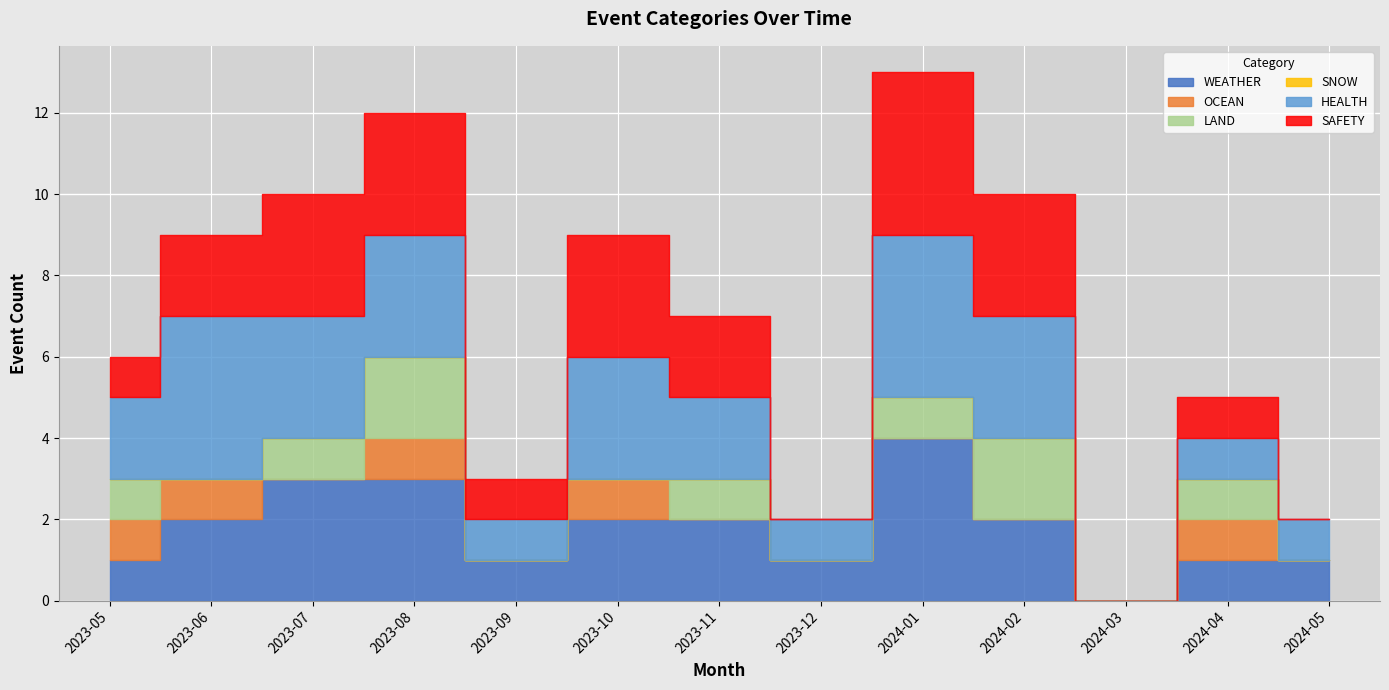

Rank the categories by OCEAN value from highest to lowest.

2023-05, 2023-06, 2023-08, 2023-10, 2024-04, 2023-07, 2023-09, 2023-11, 2023-12, 2024-01, 2024-02, 2024-03, 2024-05